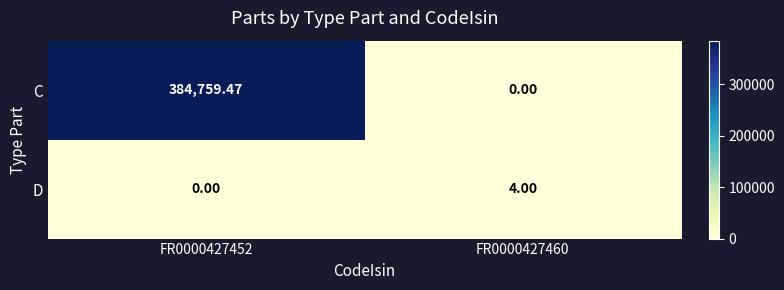

How many categories are shown in the chart?

2